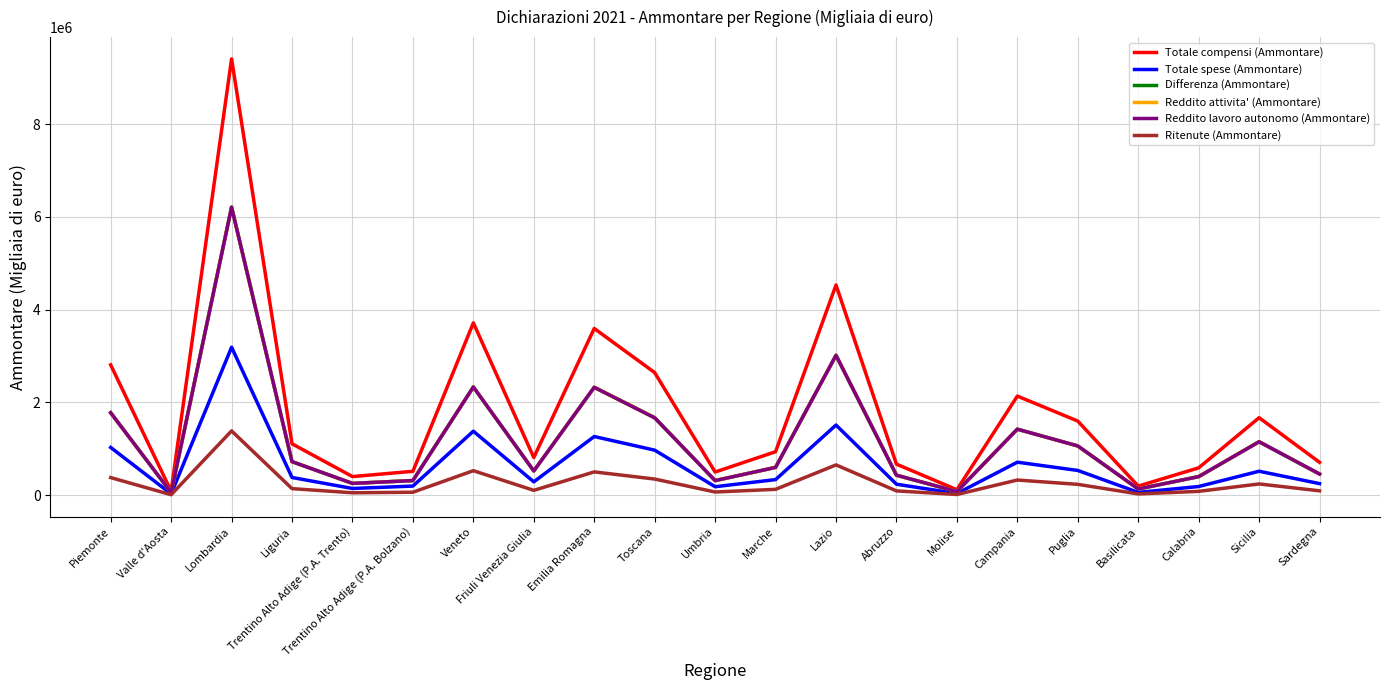

The value of Differenza (Ammontare) at Puglia is 1063859. True or false?

True